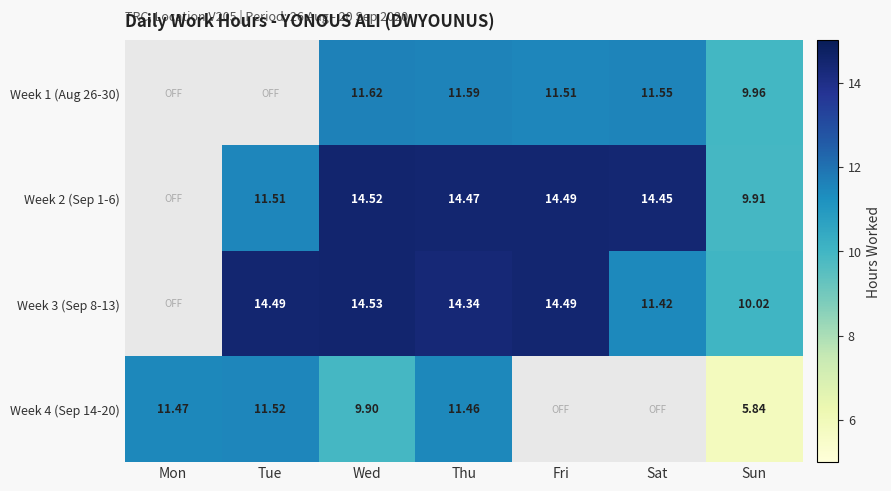

The value of Week 4 (Sep 14-20) at Mon is 11.5. True or false?

True